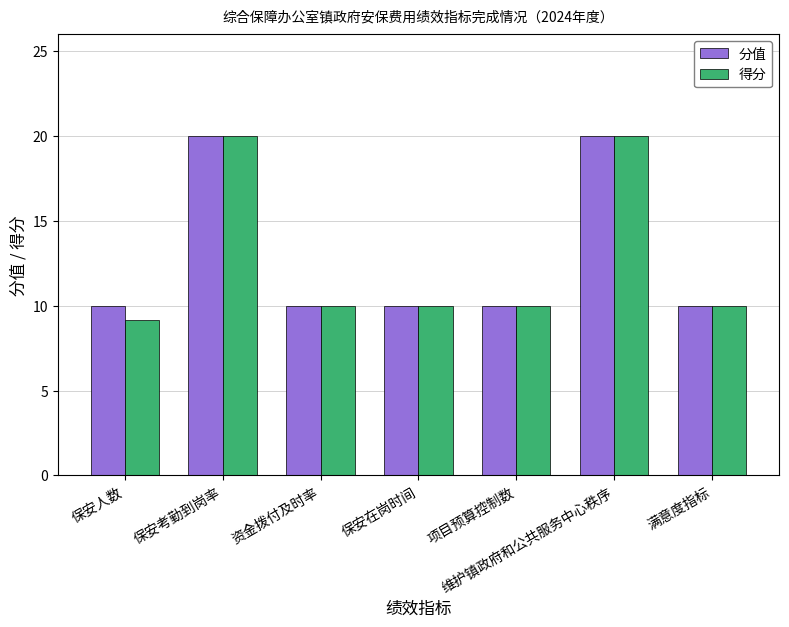

The 得分 series shows 9.1 at 保安人数. True or false?

True